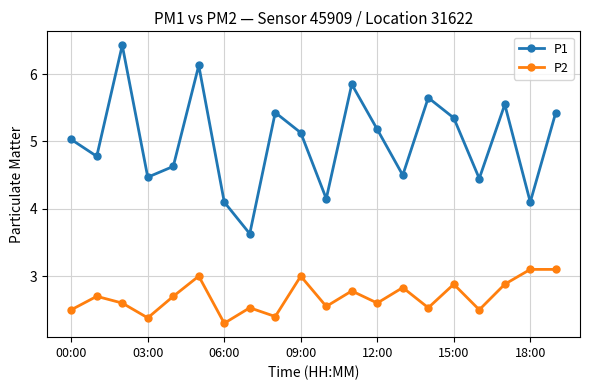

What is the maximum value for P2?

3.1